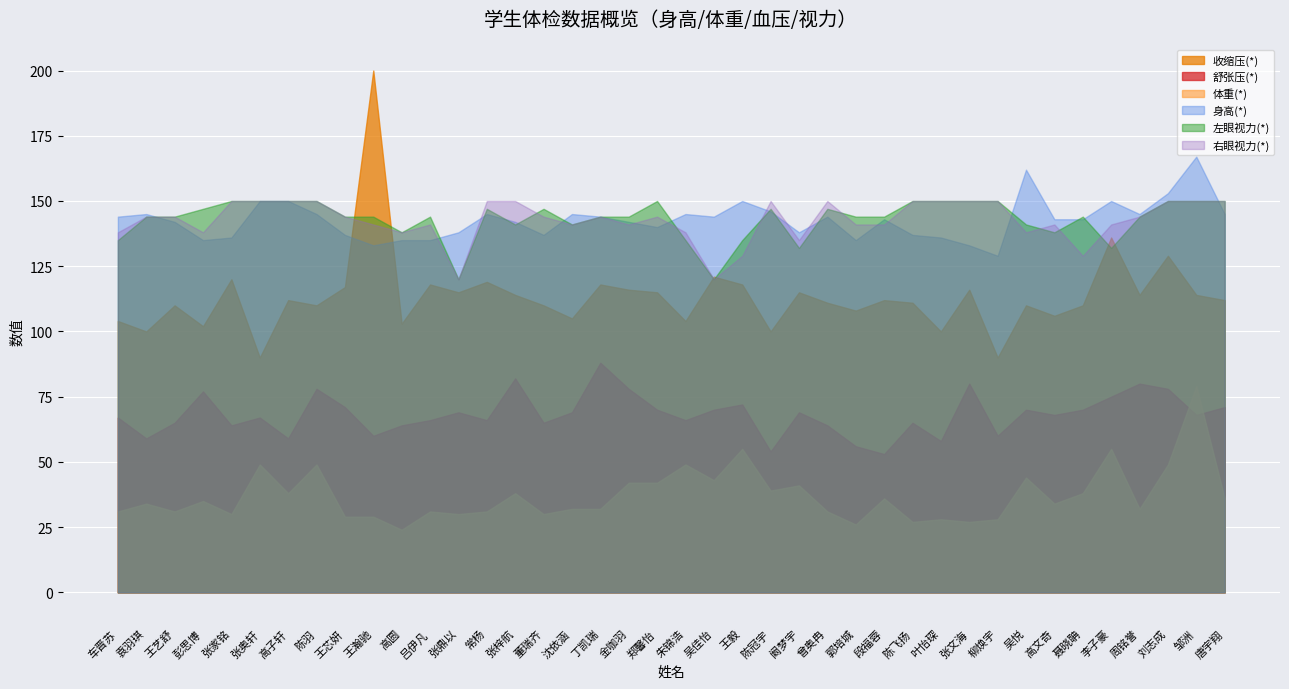

What are all the series names shown in the legend?

收缩压(*), 舒张压(*), 体重(*), 身高(*), 左眼视力(*), 右眼视力(*)